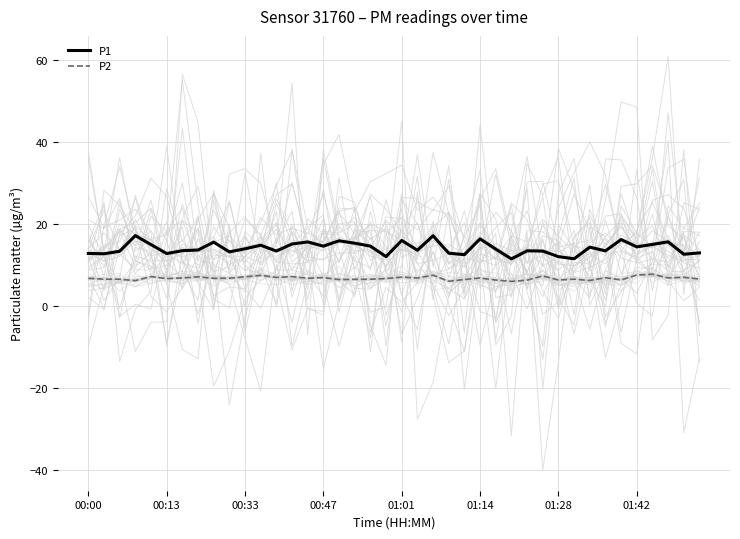

True or false: P1 and P2 intersect in this chart.

False